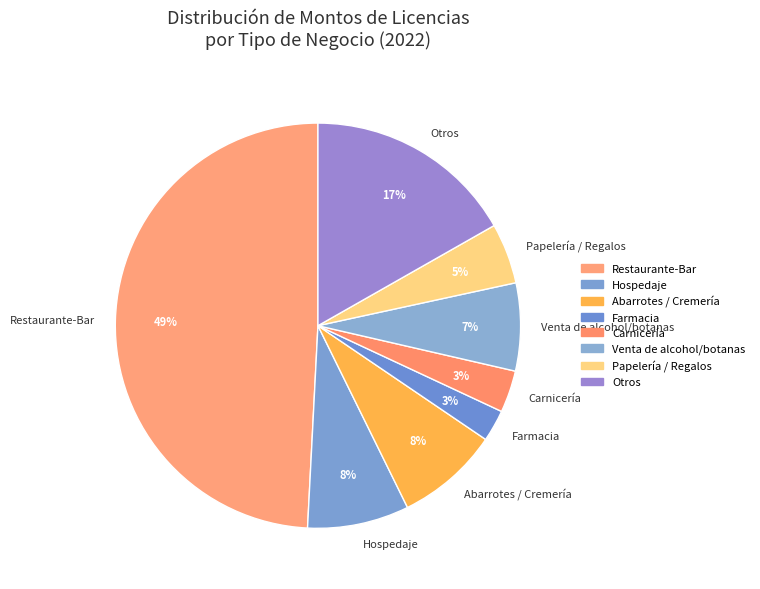

What is the ratio of the value at Papelería / Regalos to the value at Abarrotes / Cremería?

0.6